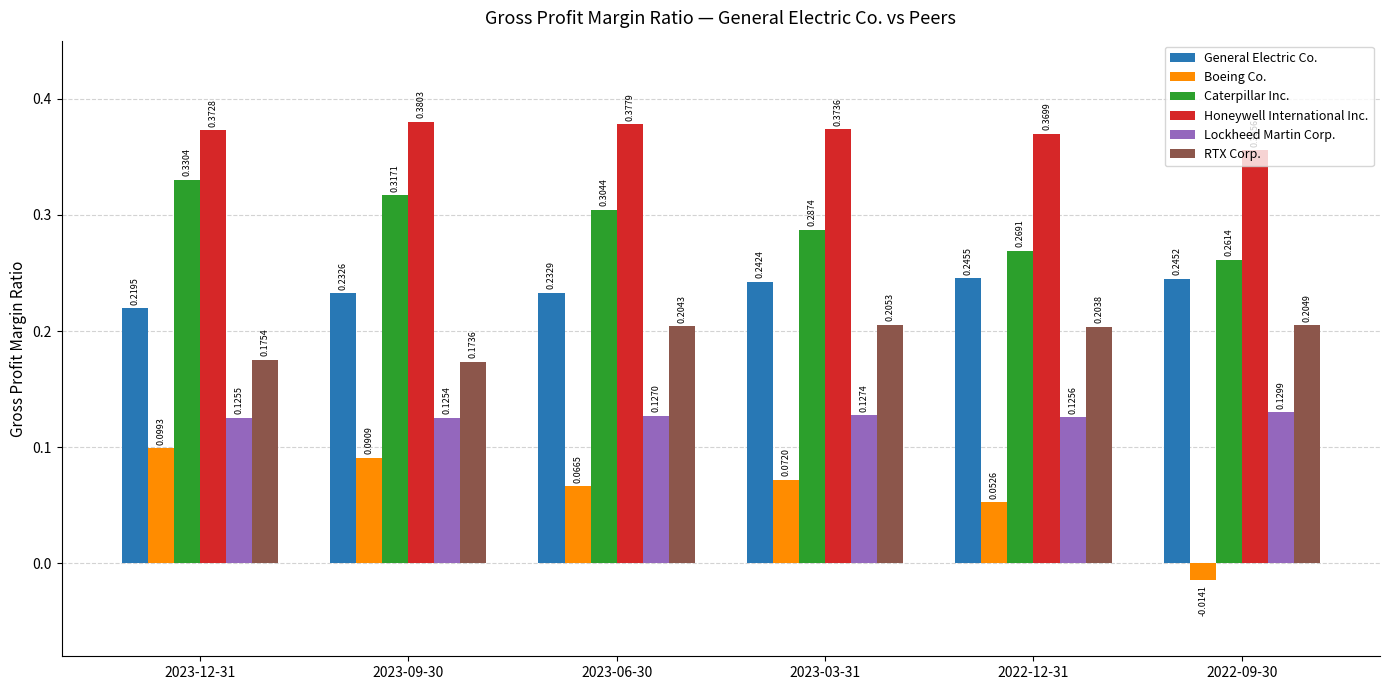

What is the sum of all RTX Corp. values?

1.2